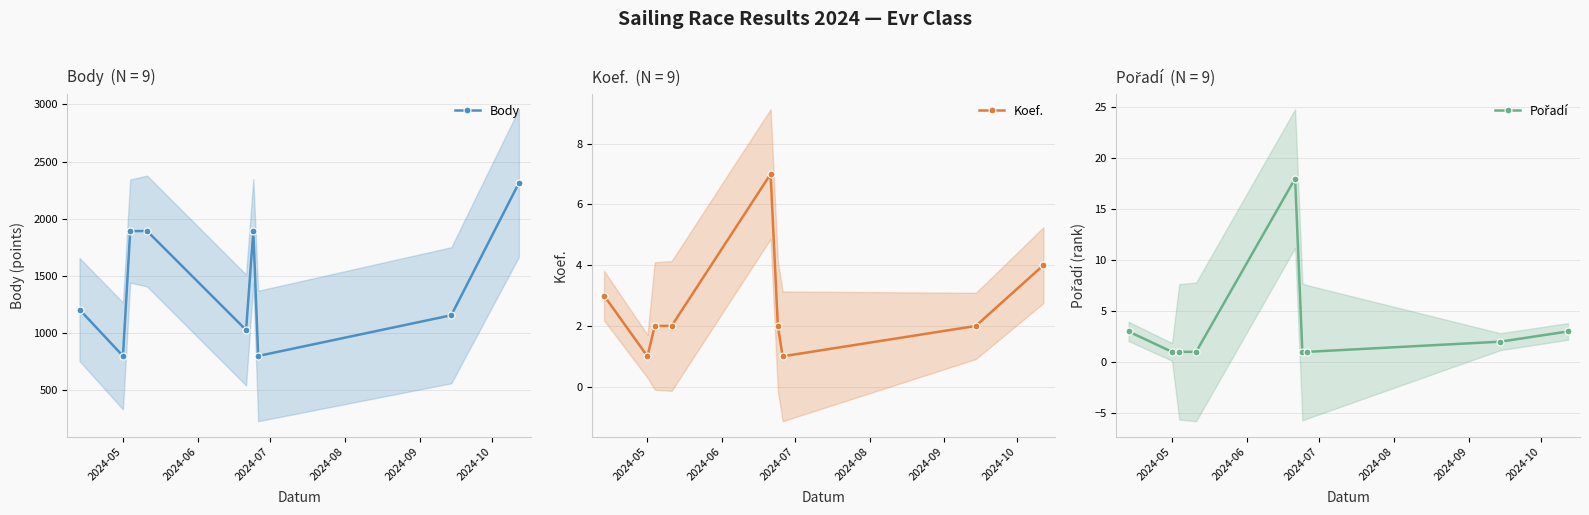

How many interior local valleys does the Body series have?

3